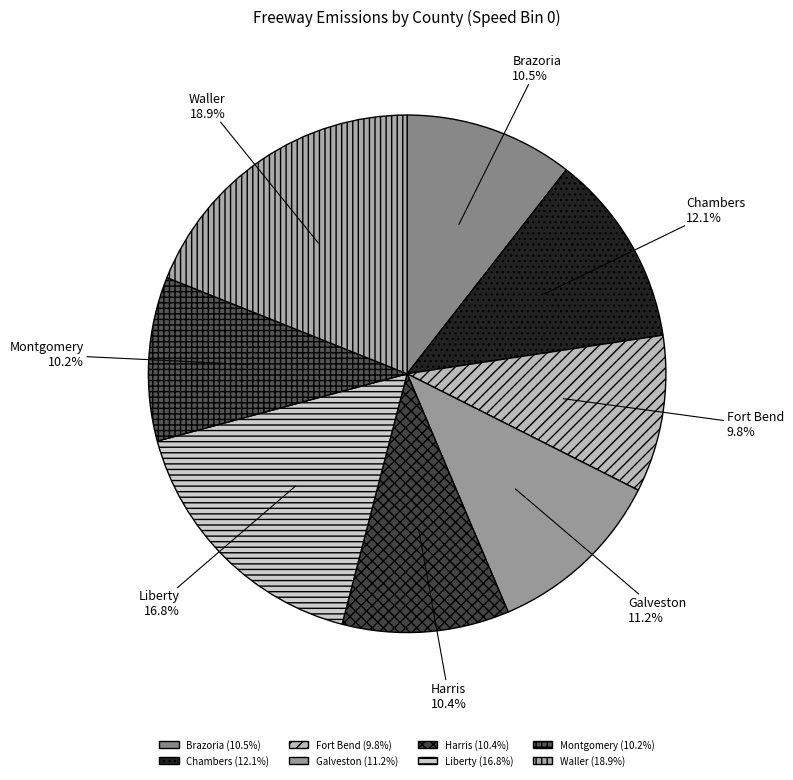

Is it true that Fort Bend is 10% of the pie?

True